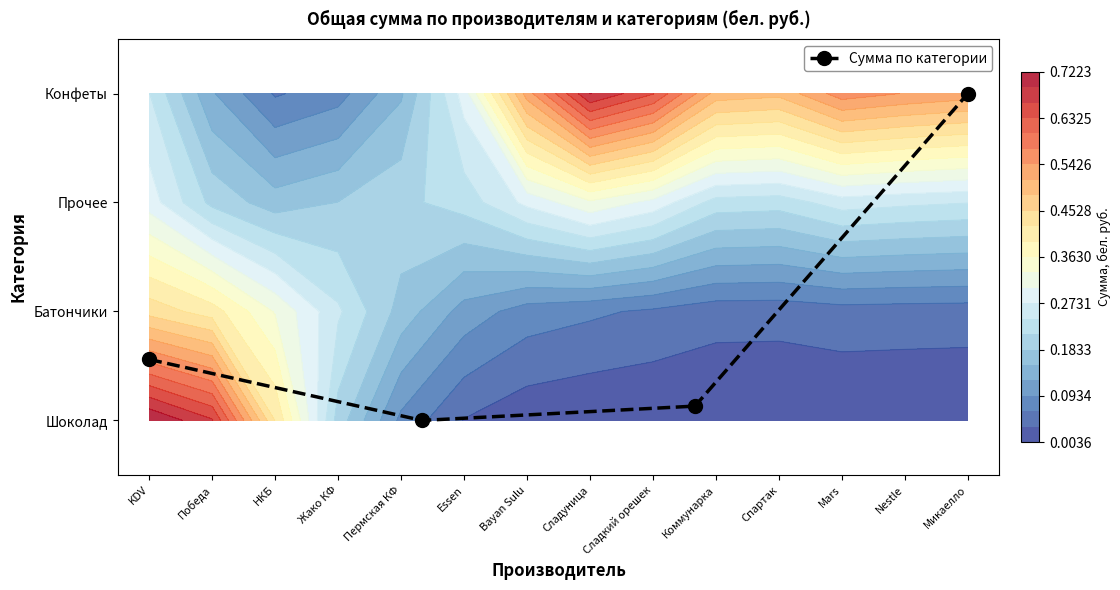

Reading left to right, transcribe all the data shown in this chart.

0.6	0.0	0.1	3.0